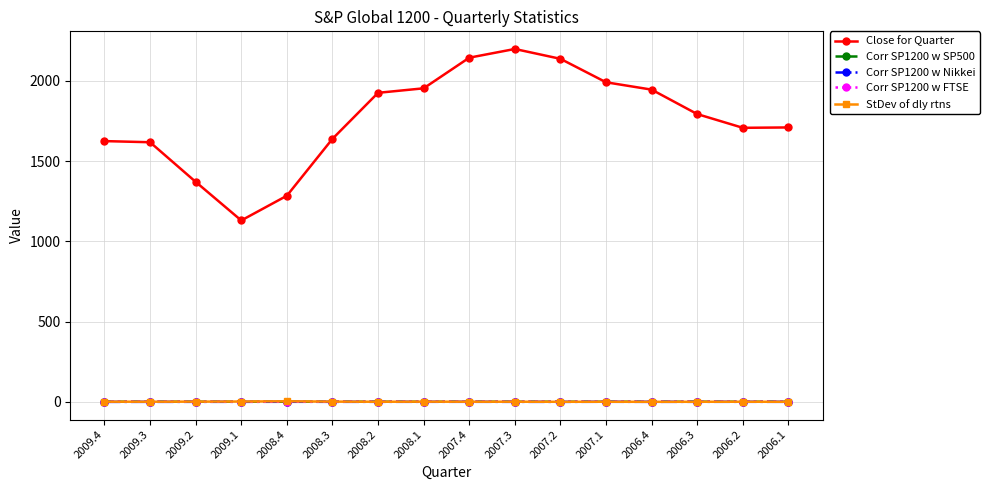

What is the average value of the Corr SP1200 w FTSE series?

0.8